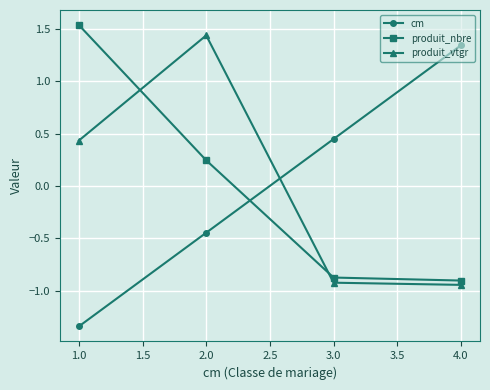

What are all the series names shown in the legend?

cm, produit_nbre, produit_vtgr